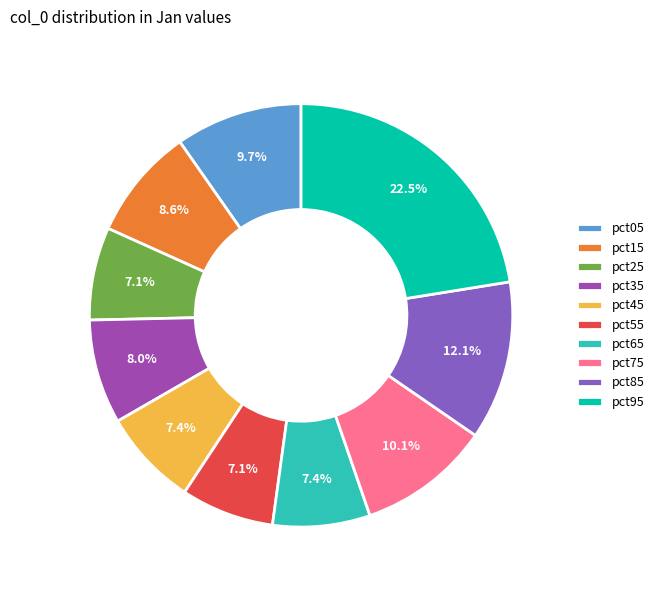

To the nearest percent, what portion does pct15 represent?

9%